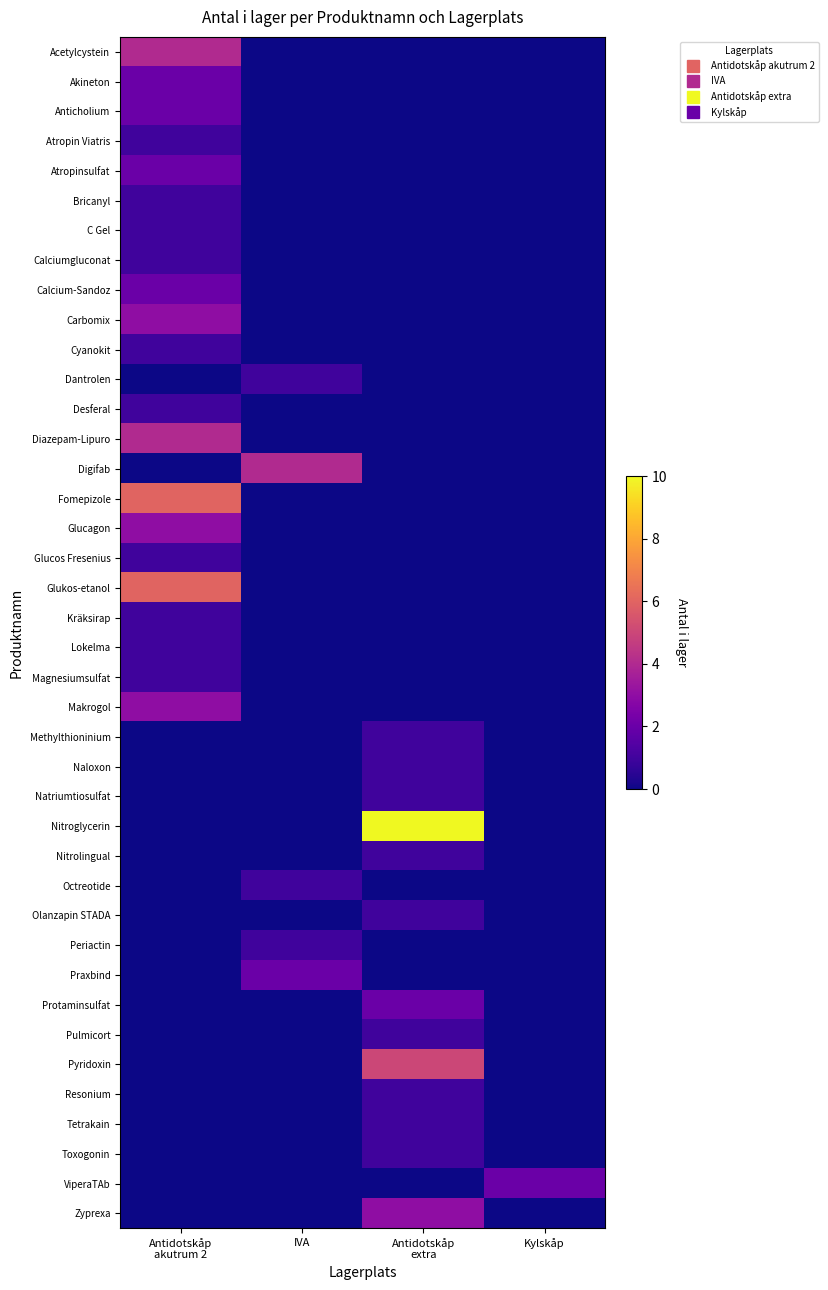

Reading left to right, extract all data points from this chart.

Acetylcystein: Antidotskåp
akutrum 2=4	IVA=0	Antidotskåp
extra=0	Kylskåp=0
Akineton: Antidotskåp
akutrum 2=2	IVA=0	Antidotskåp
extra=0	Kylskåp=0
Anticholium: Antidotskåp
akutrum 2=2	IVA=0	Antidotskåp
extra=0	Kylskåp=0
Atropin Viatris: Antidotskåp
akutrum 2=1	IVA=0	Antidotskåp
extra=0	Kylskåp=0
Atropinsulfat: Antidotskåp
akutrum 2=2	IVA=0	Antidotskåp
extra=0	Kylskåp=0
Bricanyl: Antidotskåp
akutrum 2=1	IVA=0	Antidotskåp
extra=0	Kylskåp=0
C Gel: Antidotskåp
akutrum 2=1	IVA=0	Antidotskåp
extra=0	Kylskåp=0
Calciumgluconat: Antidotskåp
akutrum 2=1	IVA=0	Antidotskåp
extra=0	Kylskåp=0
Calcium-Sandoz: Antidotskåp
akutrum 2=2	IVA=0	Antidotskåp
extra=0	Kylskåp=0
Carbomix: Antidotskåp
akutrum 2=3	IVA=0	Antidotskåp
extra=0	Kylskåp=0
Cyanokit: Antidotskåp
akutrum 2=1	IVA=0	Antidotskåp
extra=0	Kylskåp=0
Dantrolen: Antidotskåp
akutrum 2=0	IVA=1	Antidotskåp
extra=0	Kylskåp=0
Desferal: Antidotskåp
akutrum 2=1	IVA=0	Antidotskåp
extra=0	Kylskåp=0
Diazepam-Lipuro: Antidotskåp
akutrum 2=4	IVA=0	Antidotskåp
extra=0	Kylskåp=0
Digifab: Antidotskåp
akutrum 2=0	IVA=4	Antidotskåp
extra=0	Kylskåp=0
Fomepizole: Antidotskåp
akutrum 2=6	IVA=0	Antidotskåp
extra=0	Kylskåp=0
Glucagon: Antidotskåp
akutrum 2=3	IVA=0	Antidotskåp
extra=0	Kylskåp=0
Glucos Fresenius: Antidotskåp
akutrum 2=1	IVA=0	Antidotskåp
extra=0	Kylskåp=0
Glukos-etanol: Antidotskåp
akutrum 2=6	IVA=0	Antidotskåp
extra=0	Kylskåp=0
Kräksirap: Antidotskåp
akutrum 2=1	IVA=0	Antidotskåp
extra=0	Kylskåp=0
Lokelma: Antidotskåp
akutrum 2=1	IVA=0	Antidotskåp
extra=0	Kylskåp=0
Magnesiumsulfat: Antidotskåp
akutrum 2=1	IVA=0	Antidotskåp
extra=0	Kylskåp=0
Makrogol: Antidotskåp
akutrum 2=3	IVA=0	Antidotskåp
extra=0	Kylskåp=0
Methylthioninium: Antidotskåp
akutrum 2=0	IVA=0	Antidotskåp
extra=1	Kylskåp=0
Naloxon: Antidotskåp
akutrum 2=0	IVA=0	Antidotskåp
extra=1	Kylskåp=0
Natriumtiosulfat: Antidotskåp
akutrum 2=0	IVA=0	Antidotskåp
extra=1	Kylskåp=0
Nitroglycerin: Antidotskåp
akutrum 2=0	IVA=0	Antidotskåp
extra=10	Kylskåp=0
Nitrolingual: Antidotskåp
akutrum 2=0	IVA=0	Antidotskåp
extra=1	Kylskåp=0
Octreotide: Antidotskåp
akutrum 2=0	IVA=1	Antidotskåp
extra=0	Kylskåp=0
Olanzapin STADA: Antidotskåp
akutrum 2=0	IVA=0	Antidotskåp
extra=1	Kylskåp=0
Periactin: Antidotskåp
akutrum 2=0	IVA=1	Antidotskåp
extra=0	Kylskåp=0
Praxbind: Antidotskåp
akutrum 2=0	IVA=2	Antidotskåp
extra=0	Kylskåp=0
Protaminsulfat: Antidotskåp
akutrum 2=0	IVA=0	Antidotskåp
extra=2	Kylskåp=0
Pulmicort: Antidotskåp
akutrum 2=0	IVA=0	Antidotskåp
extra=1	Kylskåp=0
Pyridoxin: Antidotskåp
akutrum 2=0	IVA=0	Antidotskåp
extra=5	Kylskåp=0
Resonium: Antidotskåp
akutrum 2=0	IVA=0	Antidotskåp
extra=1	Kylskåp=0
Tetrakain: Antidotskåp
akutrum 2=0	IVA=0	Antidotskåp
extra=1	Kylskåp=0
Toxogonin: Antidotskåp
akutrum 2=0	IVA=0	Antidotskåp
extra=1	Kylskåp=0
ViperaTAb: Antidotskåp
akutrum 2=0	IVA=0	Antidotskåp
extra=0	Kylskåp=2
Zyprexa: Antidotskåp
akutrum 2=0	IVA=0	Antidotskåp
extra=3	Kylskåp=0